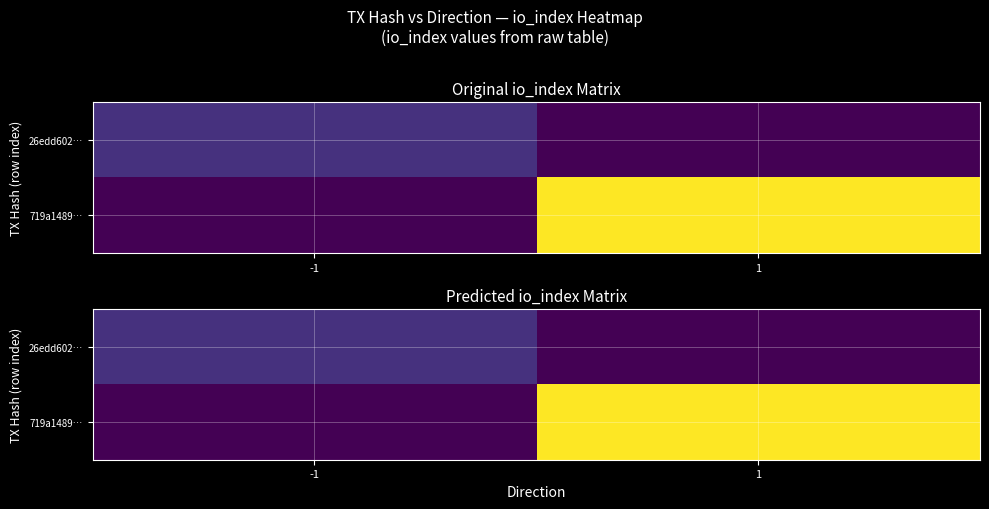

The value of 26edd602… at 1 is 0. True or false?

True